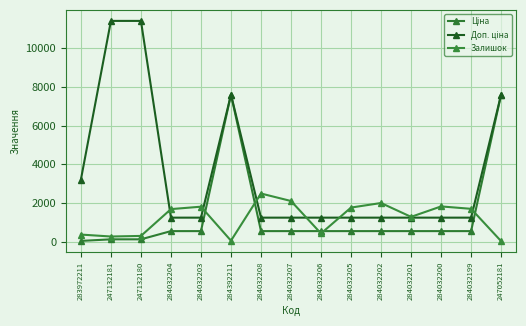

What is the spread (max minus min) of values at 284032208?

1944.0